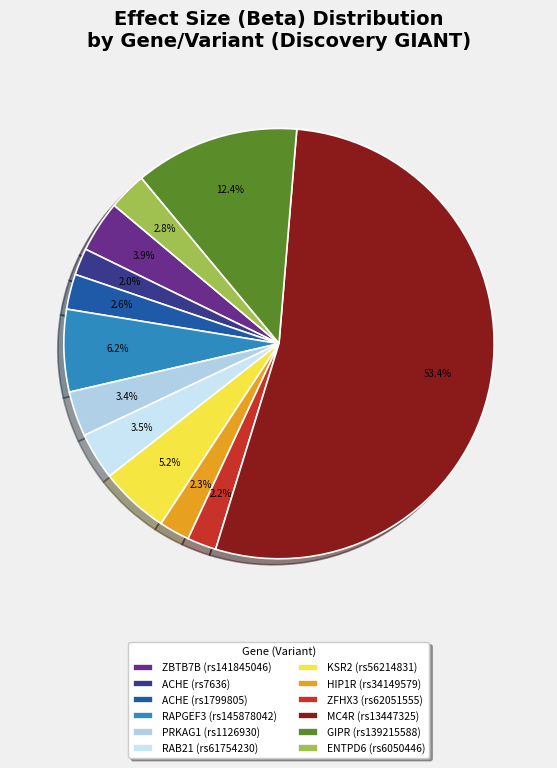

To the nearest percent, what is the difference between the KSR2 (rs56214831) and ZFHX3 (rs62051555) slice percentages?

3%